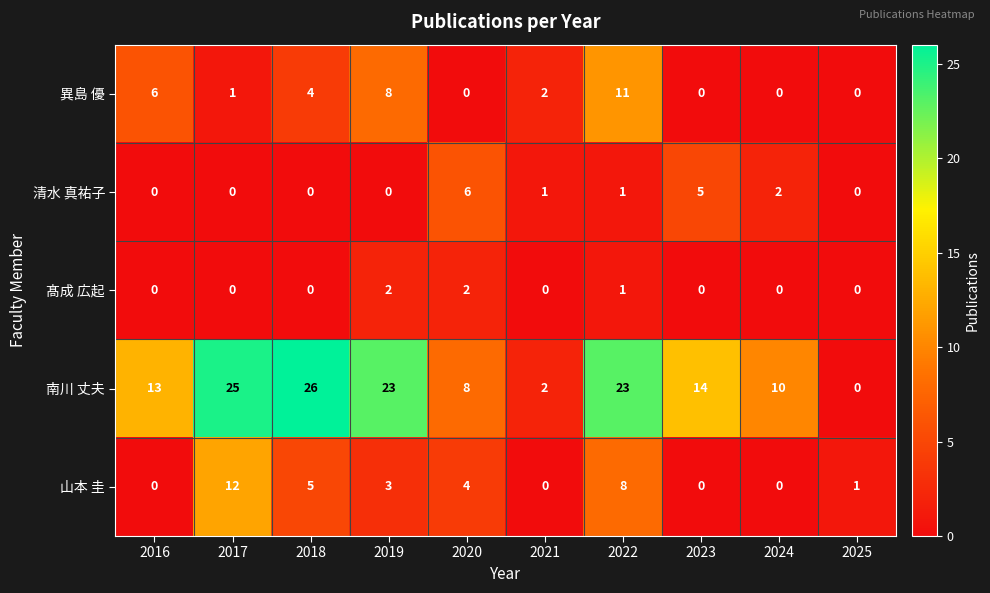

Count the 髙成 広起 values in the range 0 to 1.

8